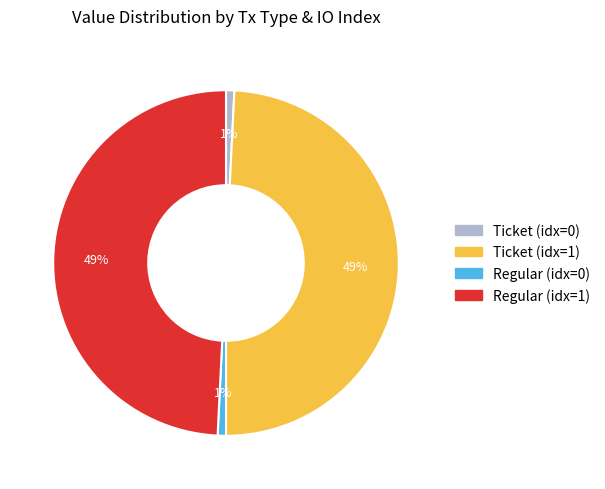

Does any single category account for the majority?

No